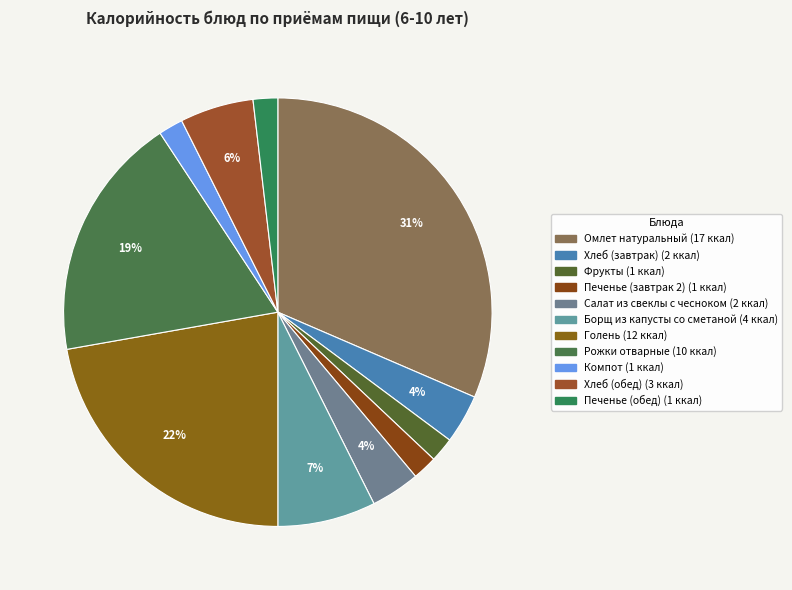

How many segments does this pie chart have?

11